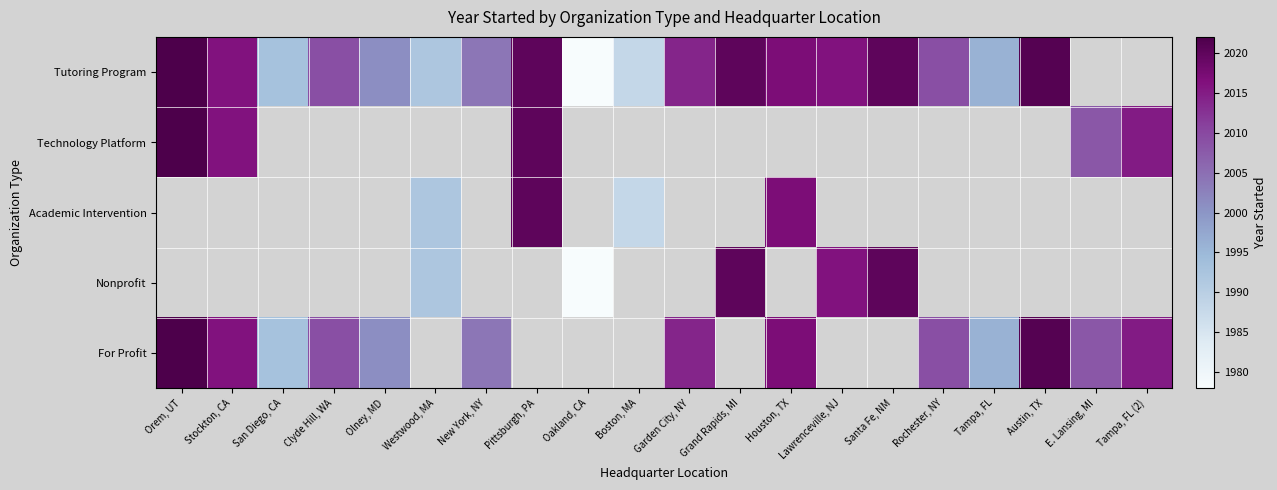

List the series in order of their peak value, lowest first.

Tutoring Program, Technology Platform, Academic Intervention, Nonprofit, For Profit